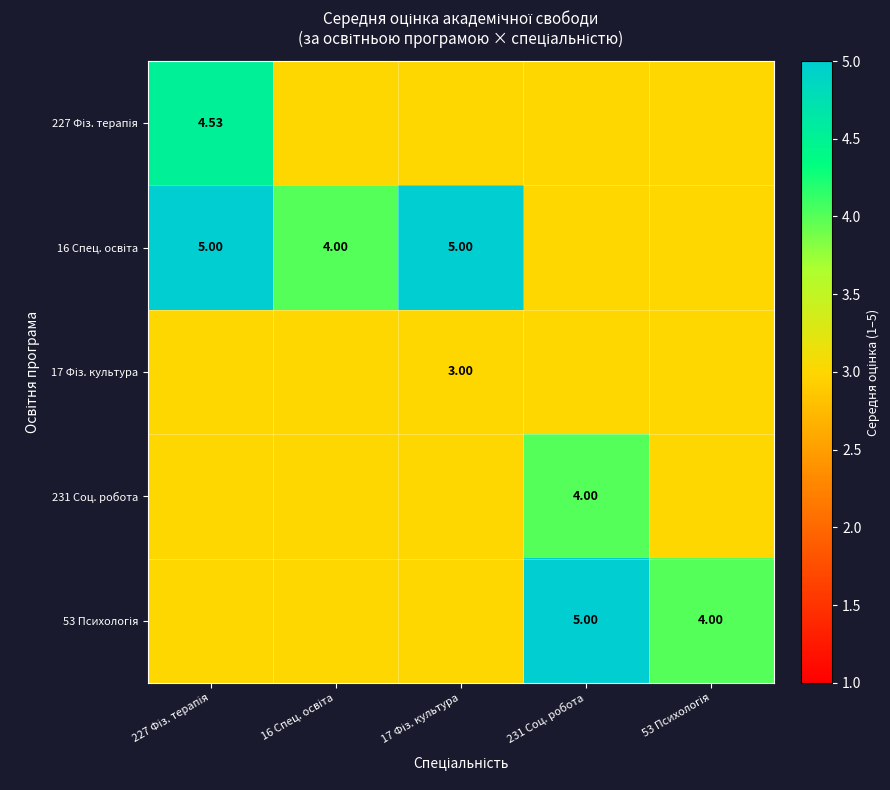

True or false: 16 Спец. освіта has a value of 2.3 at 17 Фіз. культура.

False